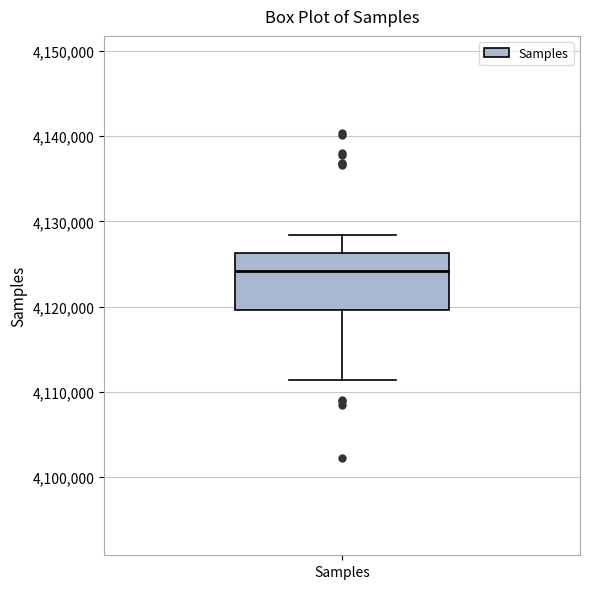

Transcribe this box plot: give where the median line is, the range the box spans, and where the two whiskers end, as read against the y-axis. The values are not printed on the chart, so give them approximately, as read against the axis.

median 4124000, box 4120000 to 4126000, whiskers 4111000 to 4128000